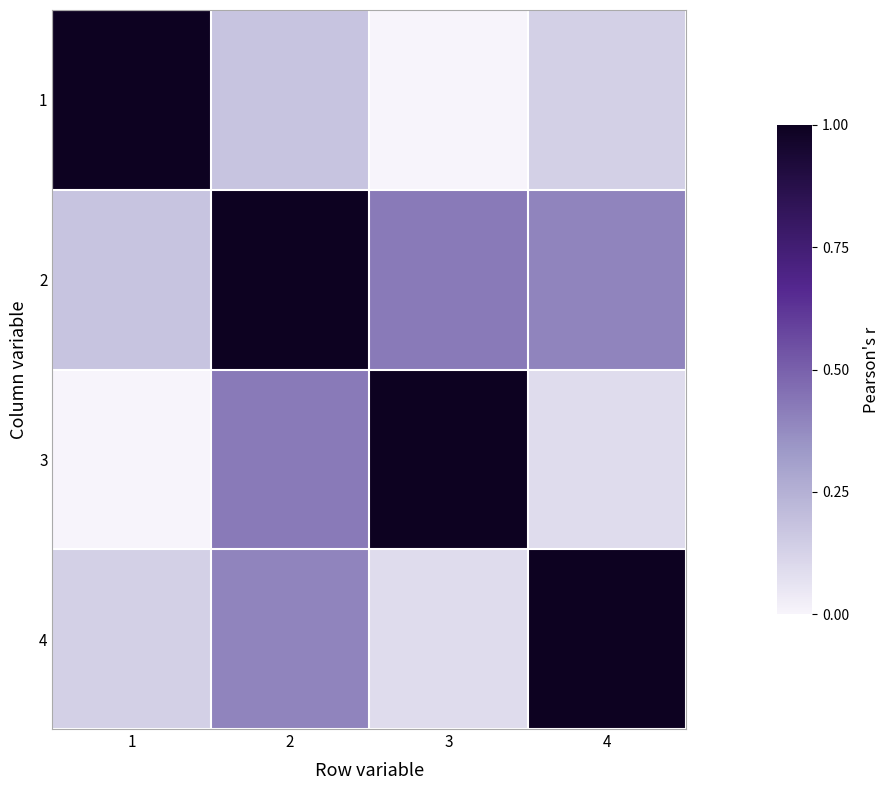

Reading left to right, extract all data points from this chart.

1: 1=1.0	2=0.2	3=0.0	4=0.1
2: 1=0.2	2=1.0	3=0.4	4=0.4
3: 1=0.0	2=0.4	3=1.0	4=0.1
4: 1=0.1	2=0.4	3=0.1	4=1.0